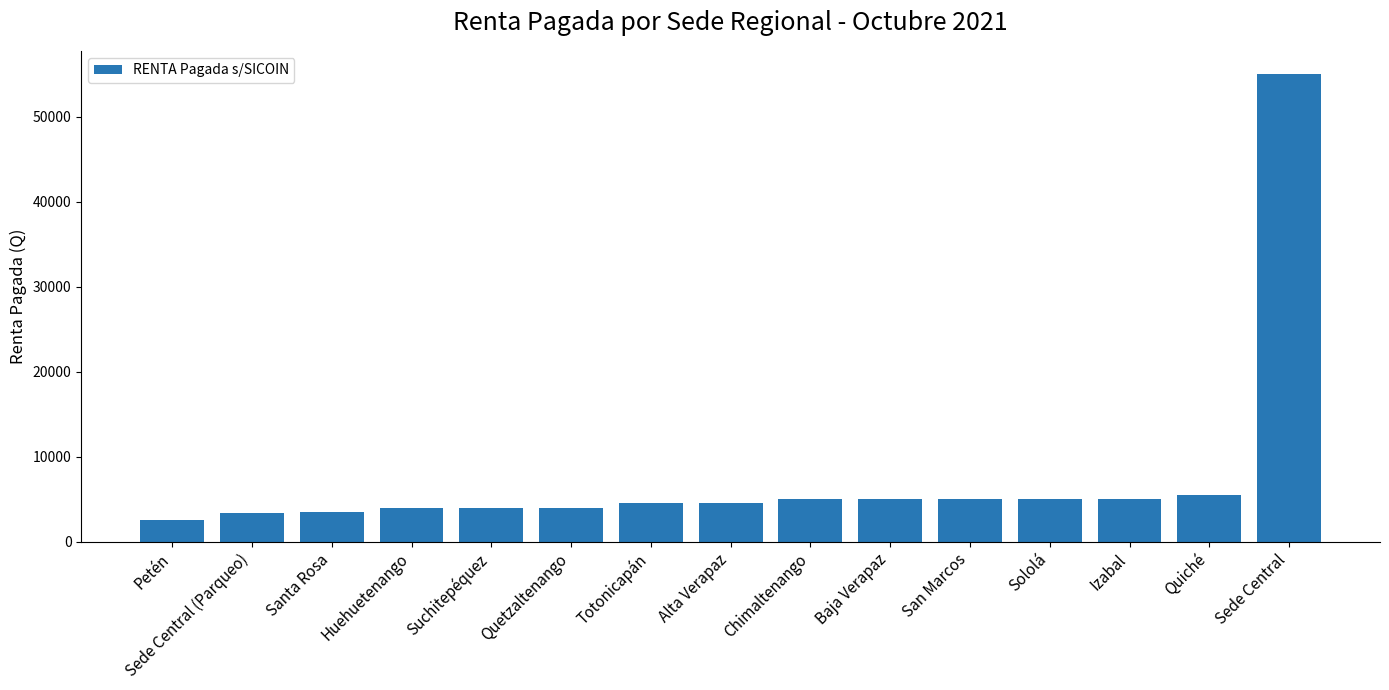

What is the minimum value shown in the chart?

2500